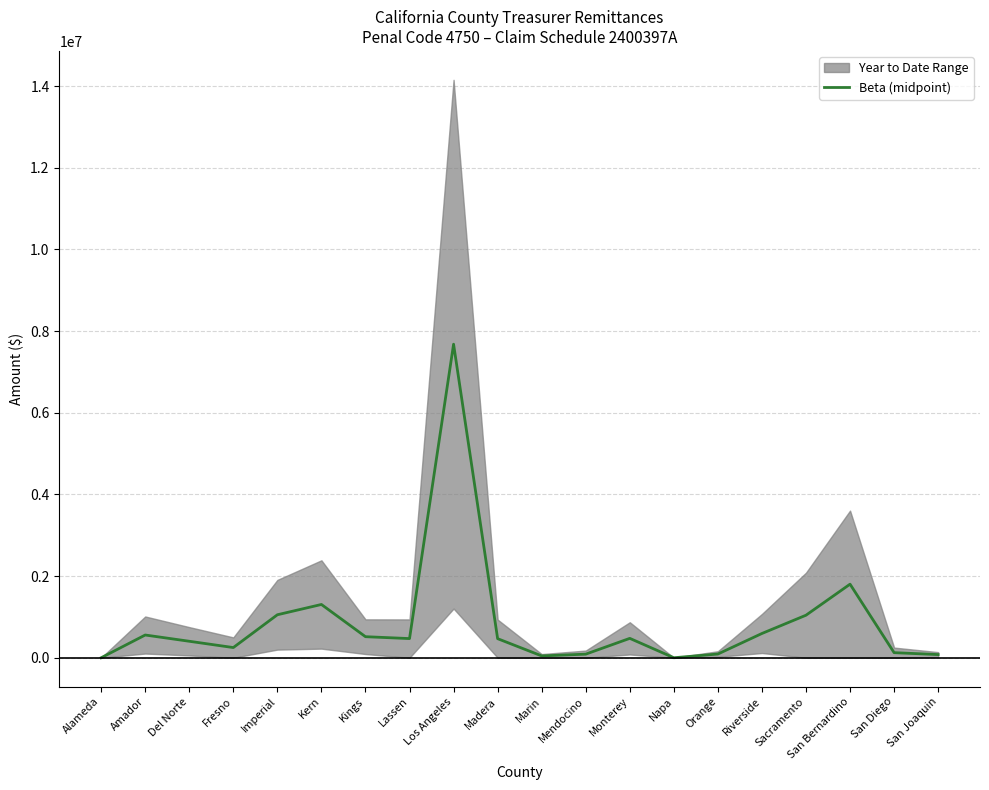

Reading left to right, extract all data points from this chart.

Alameda=0.0	Amador=556725.5	Del Norte=403515.0	Fresno=249329.0	Imperial=1052517.5	Kern=1304600.0	Kings=515550.5	Lassen=469255.0	Los Angeles=7677971.5	Madera=467240.0	Marin=44977.0	Mendocino=87818.0	Monterey=474705.5	Napa=0.0	Orange=91064.5	Riverside=594188.0	Sacramento=1041538.0	San Bernardino=1801630.0	San Diego=124350.0	San Joaquin=77527.0